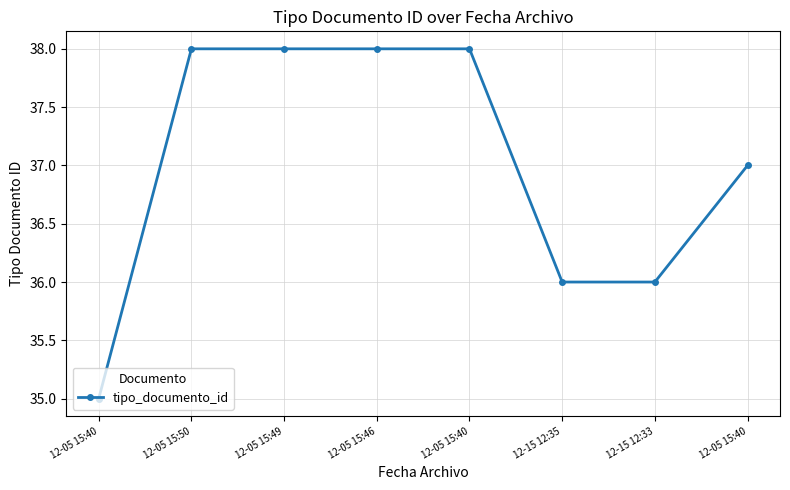

Rank the categories by value from lowest to highest.

12-05 15:40, 12-15 12:35, 12-15 12:33, 12-05 15:40, 12-05 15:50, 12-05 15:49, 12-05 15:46, 12-05 15:40